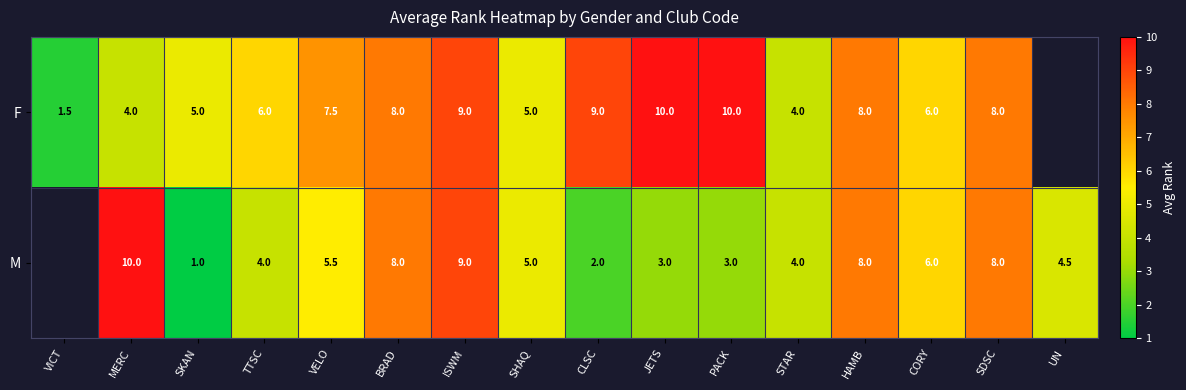

The value of F at CORY is 6.0. True or false?

True